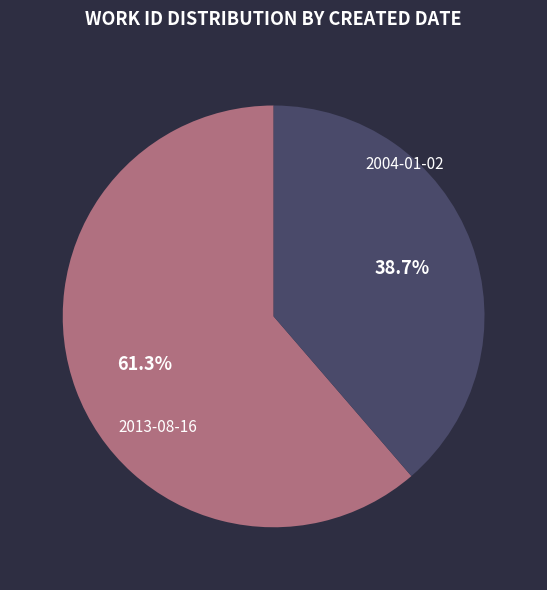

What is the largest slice in the pie chart?

2013-08-16